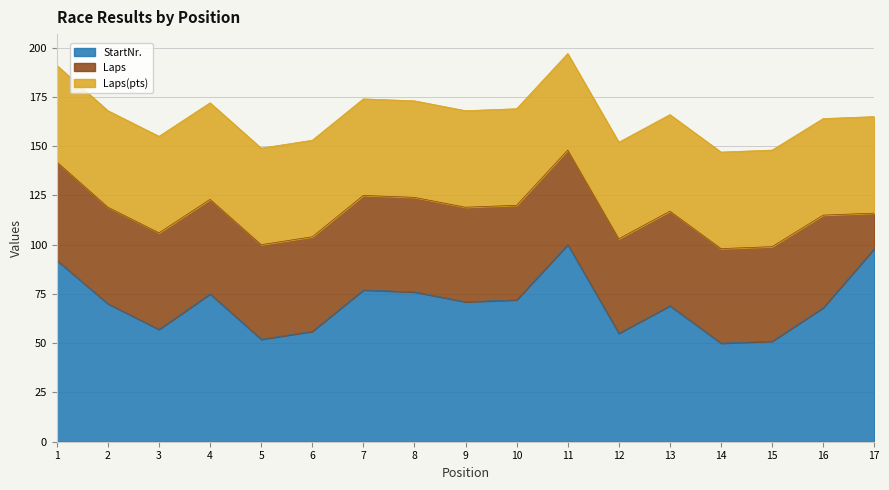

Reading left to right, list all the values displayed in this chart.

StartNr.: 92	70	57	75	52	56	77	76	71	72	100	55	69	50	51	68	98
Laps: 50	49	49	48	48	48	48	48	48	48	48	48	48	48	48	47	18
Laps(pts): 49	49	49	49	49	49	49	49	49	49	49	49	49	49	49	49	49